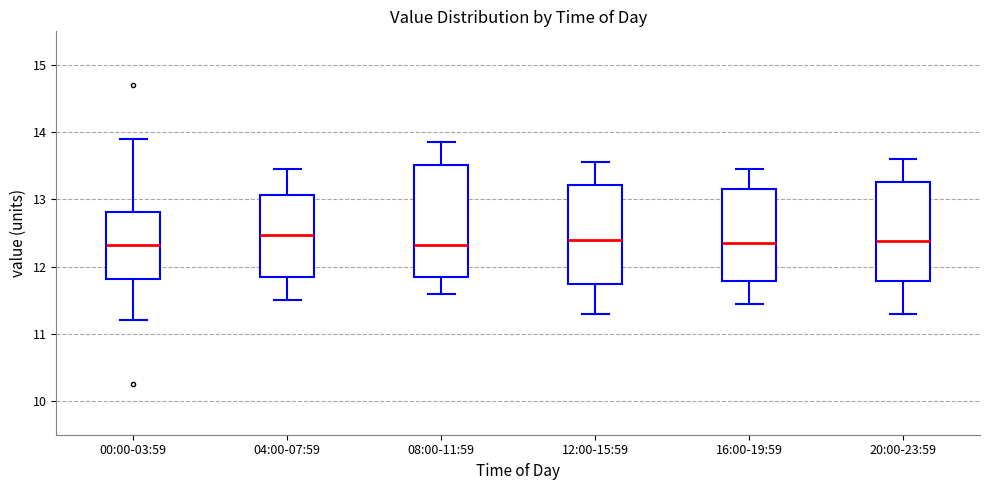

Reading left to right, transcribe this box plot: for each box, give where its median line is, the range the box spans, and where its two whiskers end, as read against the y-axis. The values are not printed on the chart, so give them approximately, as read against the axis.

00:00-03:59: median 12.3, box 11.8 to 12.8, whiskers 11.2 to 13.9
04:00-07:59: median 12.5, box 11.9 to 13.1, whiskers 11.5 to 13.5
08:00-11:59: median 12.3, box 11.9 to 13.5, whiskers 11.6 to 13.9
12:00-15:59: median 12.4, box 11.7 to 13.2, whiskers 11.3 to 13.6
16:00-19:59: median 12.4, box 11.8 to 13.2, whiskers 11.5 to 13.5
20:00-23:59: median 12.4, box 11.8 to 13.3, whiskers 11.3 to 13.6